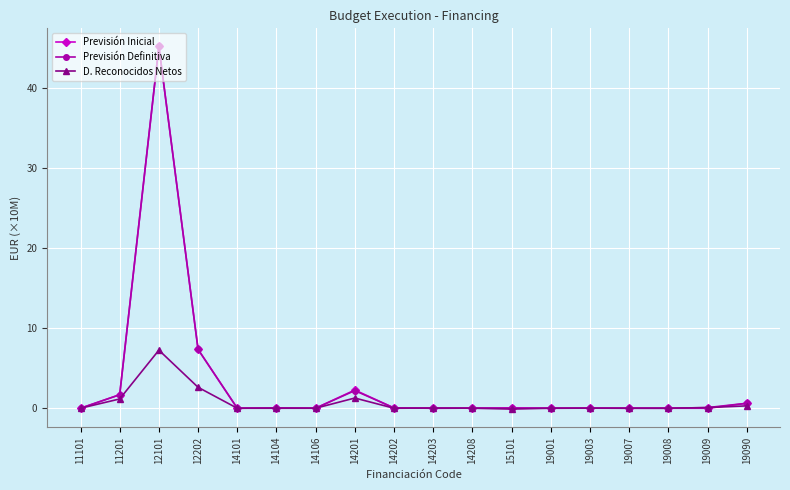

What is the difference between the second highest and minimum values in the Previsión Inicial series?

7.4